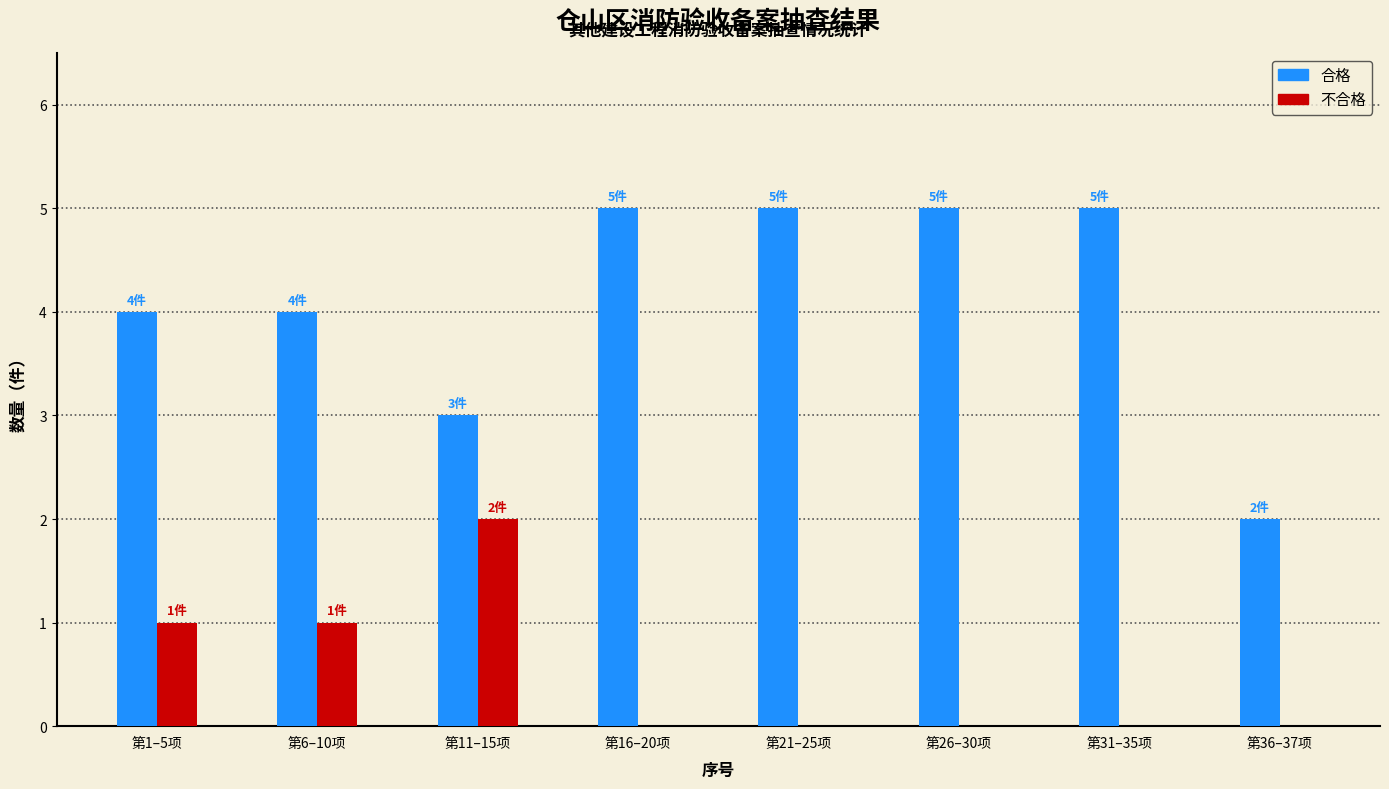

Between 第21–25项 and 第36–37项, which series saw the biggest shift?

合格